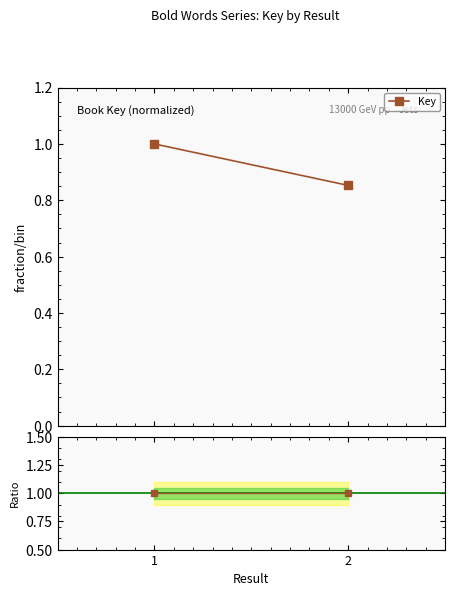

Which series has the widest spread of values?

Key